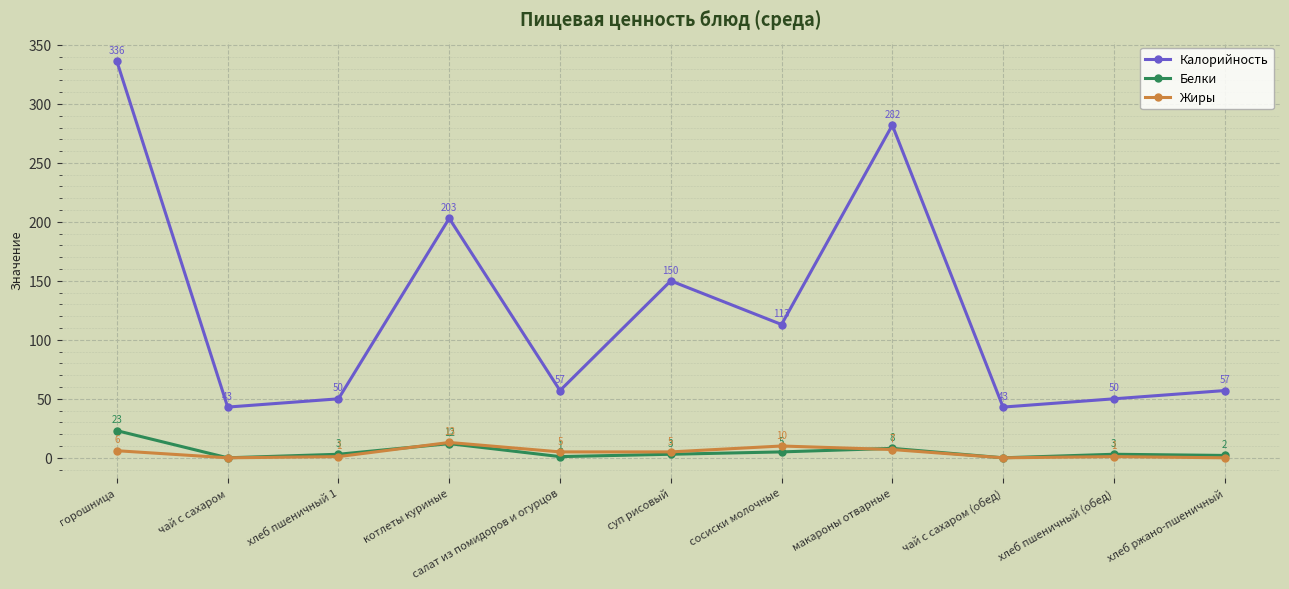

How many distinct data groups are displayed?

3